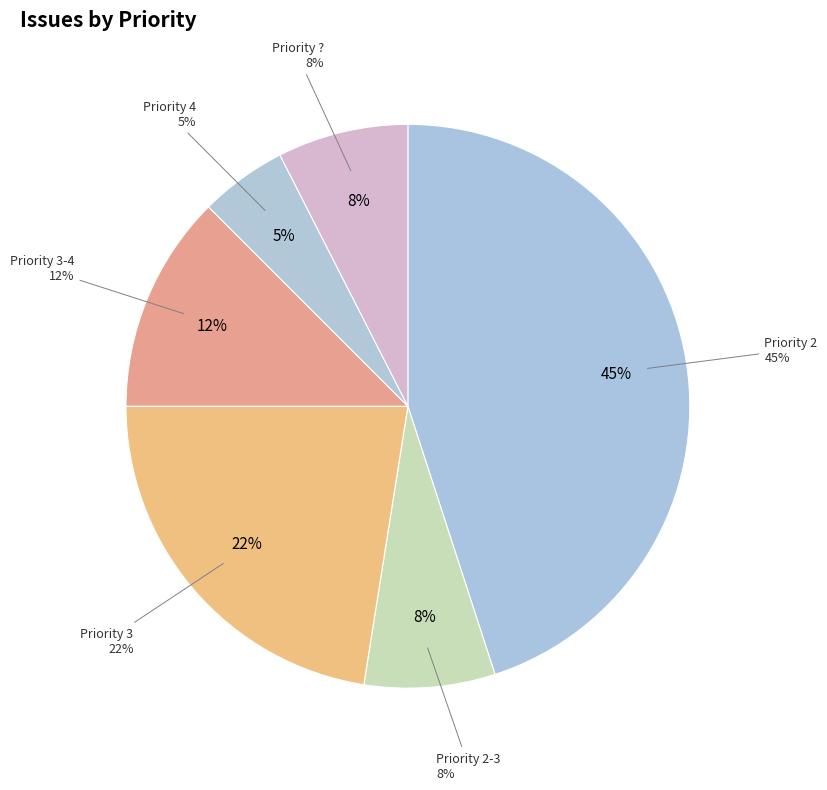

What percentage do 3-4 and 3 together represent?

35.0%